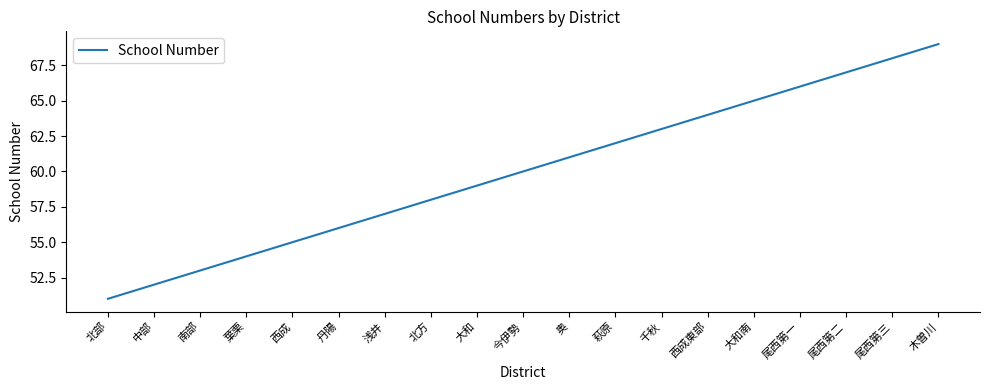

What position from the right is 西成東部?

6